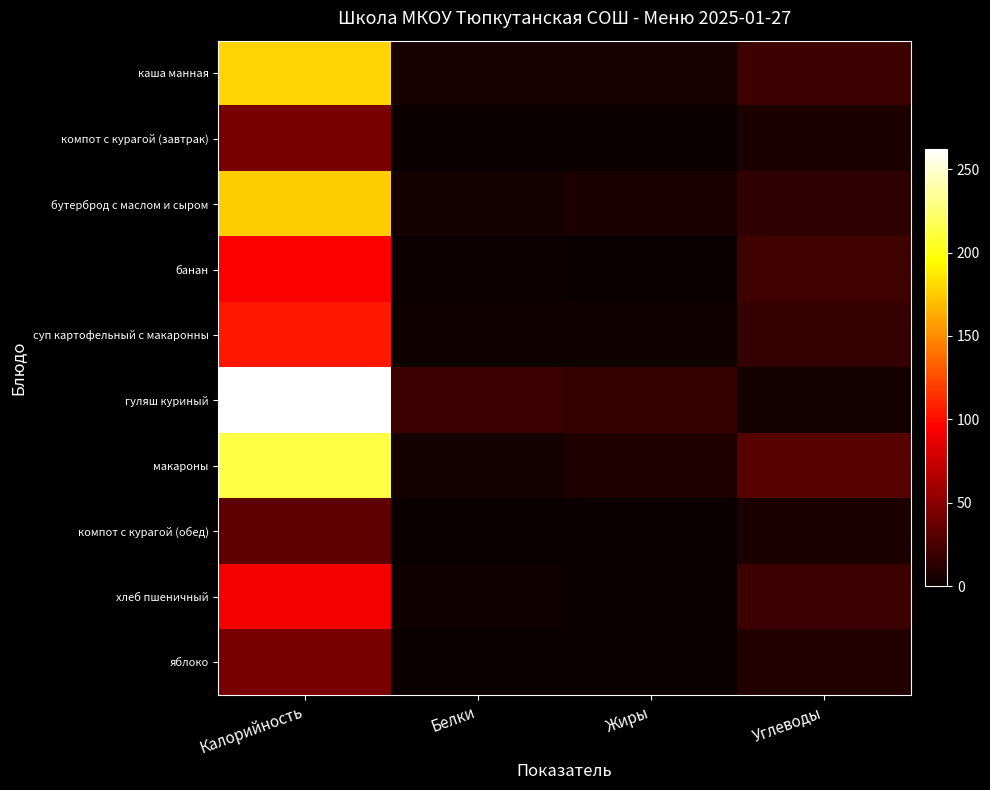

How many distinct data groups are displayed?

10